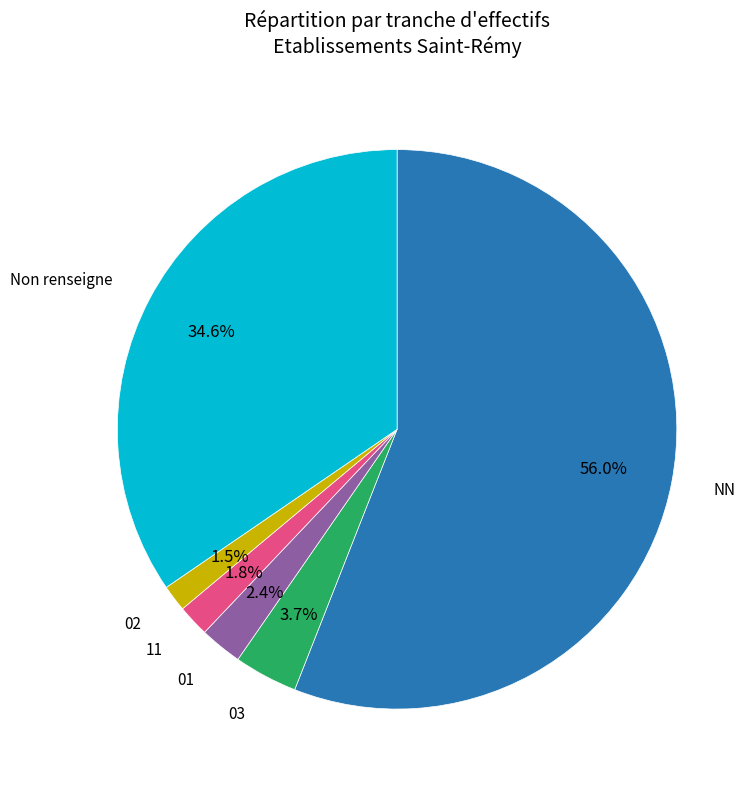

Is there a majority slice in this chart?

Yes